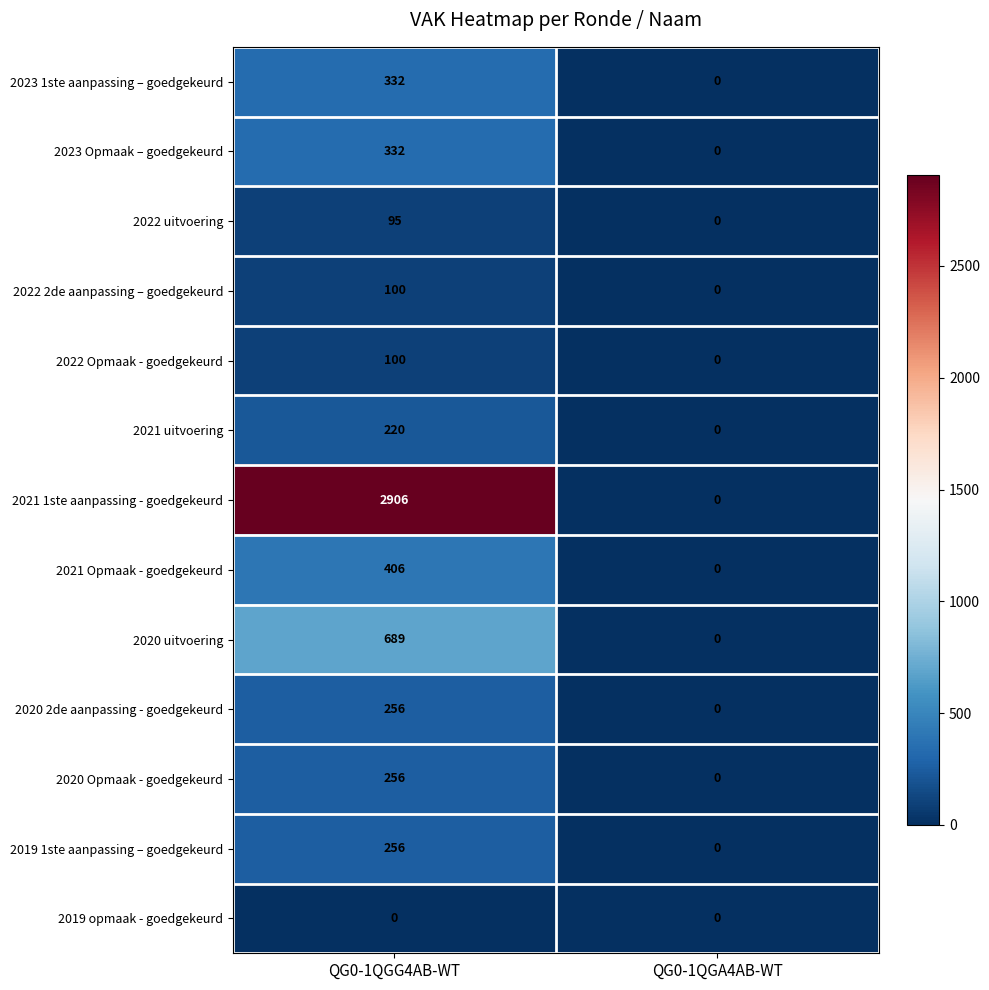

What is the difference between the maximum and minimum values in the 2021 Opmaak - goedgekeurd series?

406